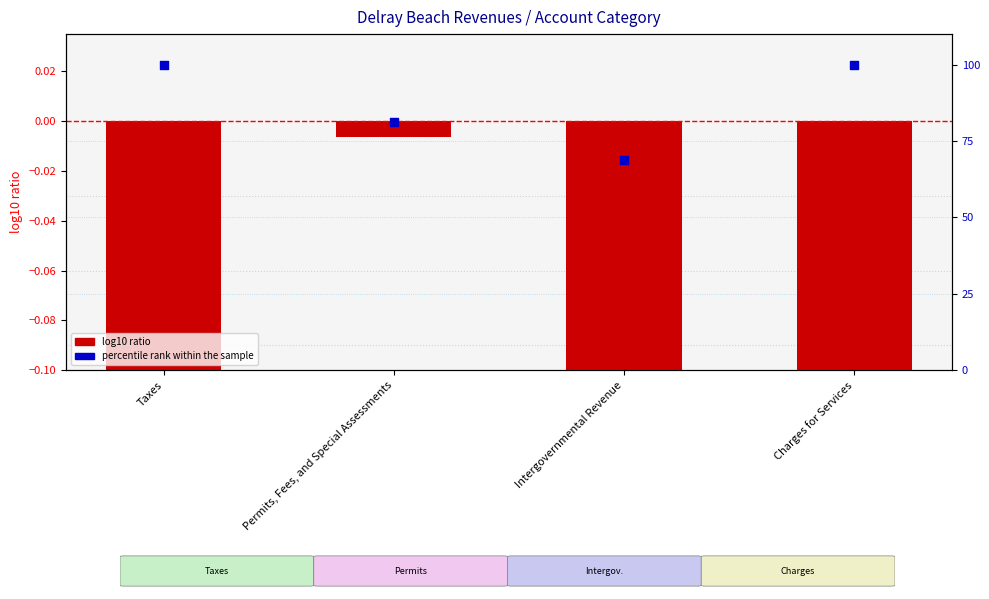

What is the total value across all series at Charges for Services?

99.2